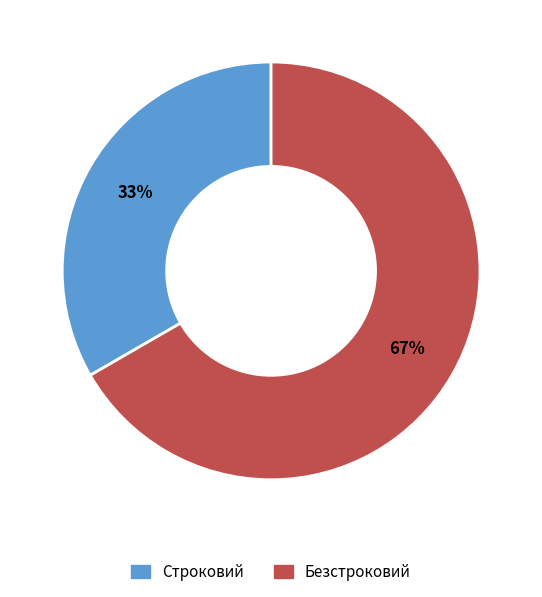

True or false: Строковий accounts for 33% of the total.

True